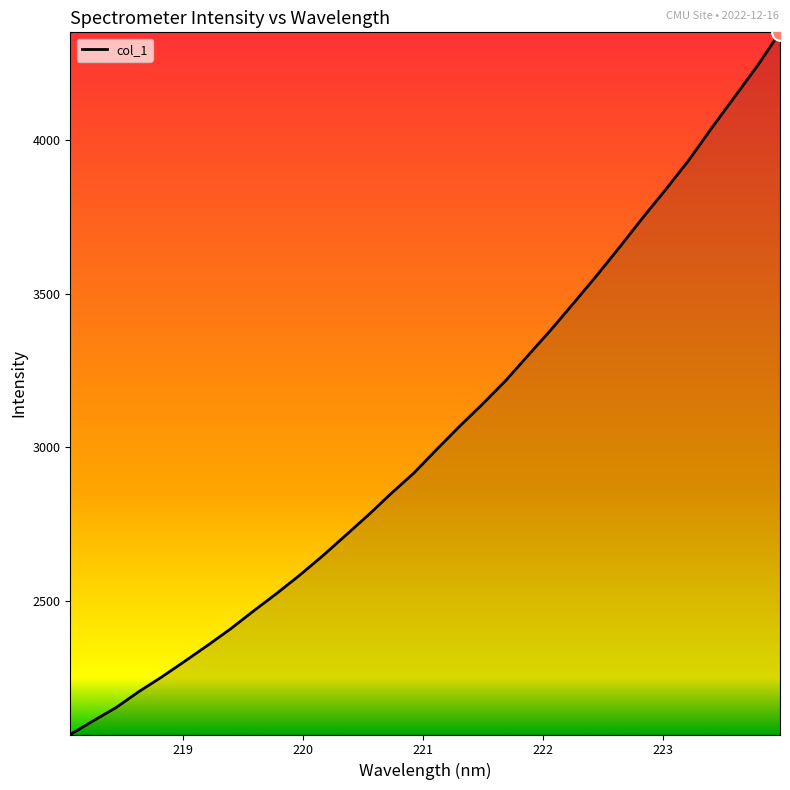

What is the minimum value shown in the chart?

2064.7